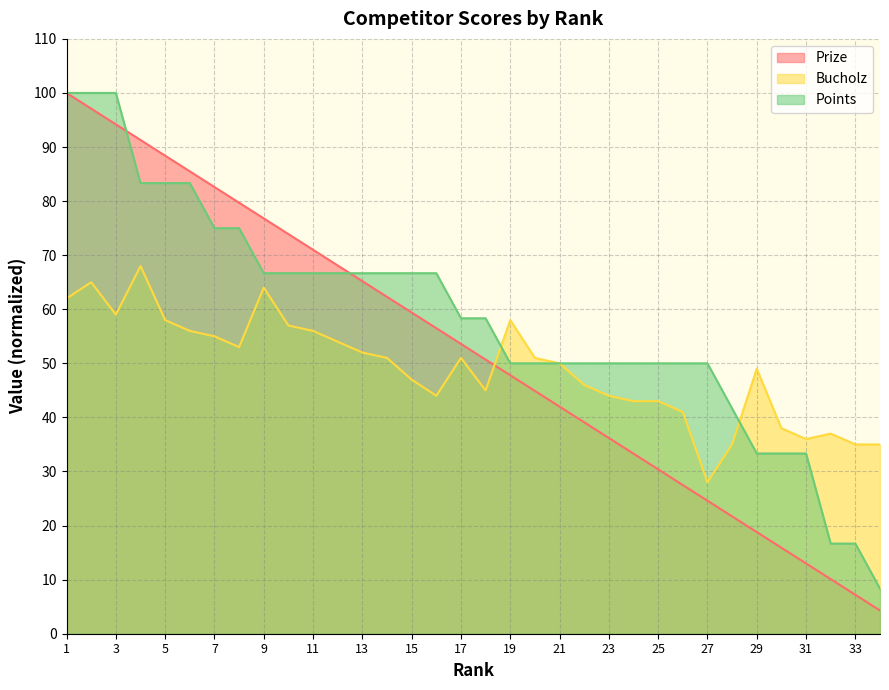

Which series has the largest range (max minus min)?

Prize